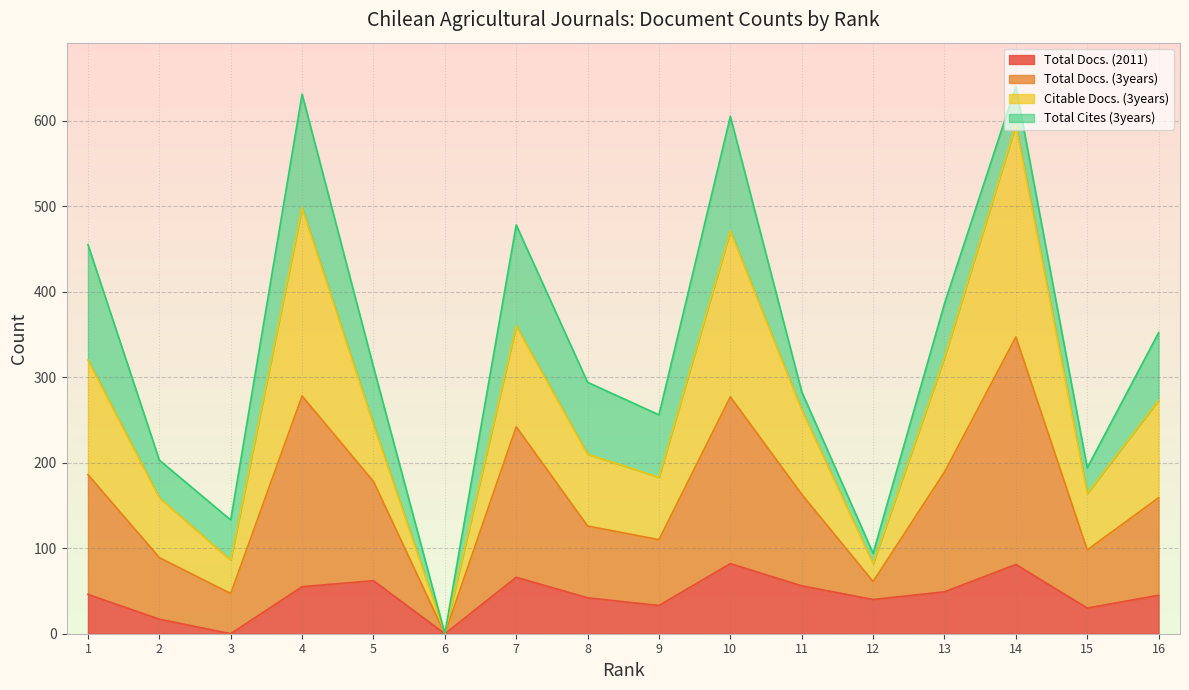

Is the value of Total Docs. (3years) at 2 greater than the value of Total Docs. (2011) at 9?

Yes